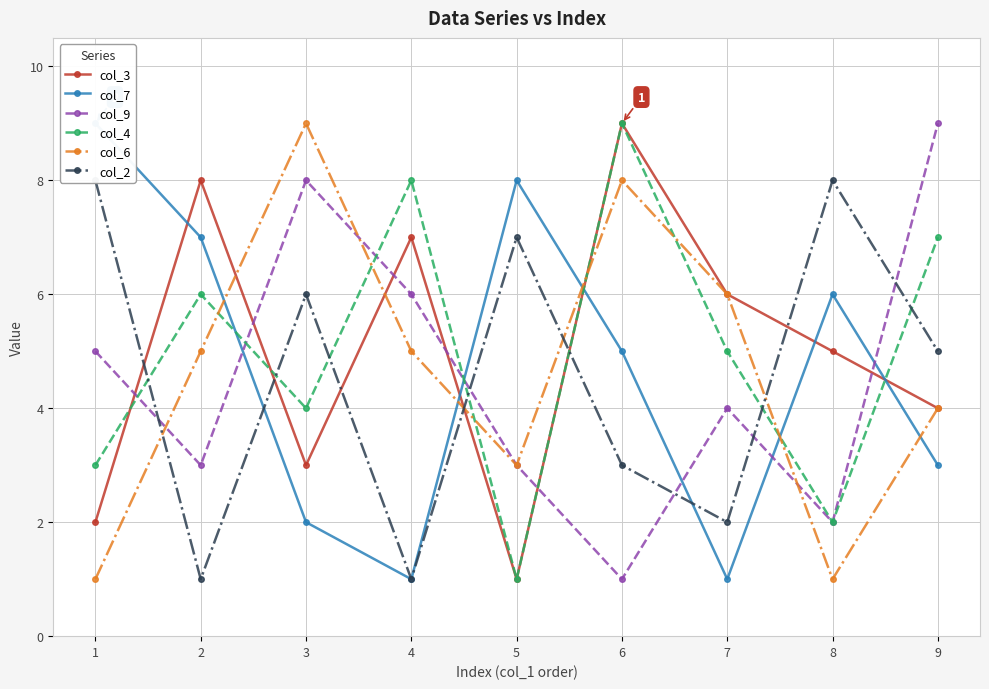

What is the total value across all series at 1?

28